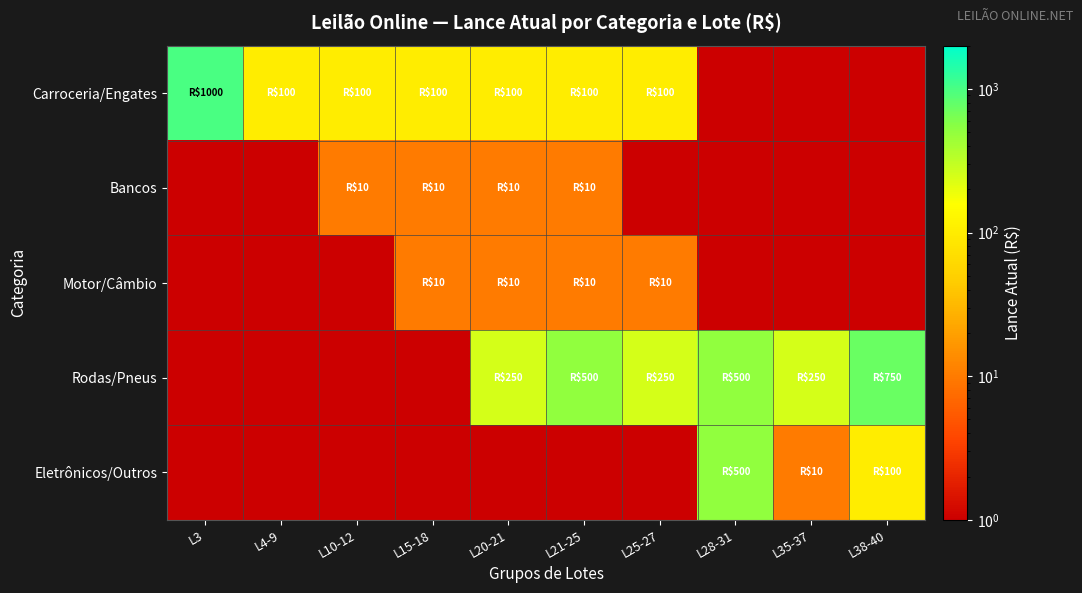

Reading left to right, list all the values displayed in this chart.

Carroceria/Engates: L3=1000	L4-9=100	L10-12=100	L15-18=100	L20-21=100	L21-25=100	L25-27=100	L28-31=1	L35-37=1	L38-40=1
Bancos: L3=1	L4-9=1	L10-12=10	L15-18=10	L20-21=10	L21-25=10	L25-27=1	L28-31=1	L35-37=1	L38-40=1
Motor/Câmbio: L3=1	L4-9=1	L10-12=1	L15-18=10	L20-21=10	L21-25=10	L25-27=10	L28-31=1	L35-37=1	L38-40=1
Rodas/Pneus: L3=1	L4-9=1	L10-12=1	L15-18=1	L20-21=250	L21-25=500	L25-27=250	L28-31=500	L35-37=250	L38-40=750
Eletrônicos/Outros: L3=1	L4-9=1	L10-12=1	L15-18=1	L20-21=1	L21-25=1	L25-27=1	L28-31=500	L35-37=10	L38-40=100